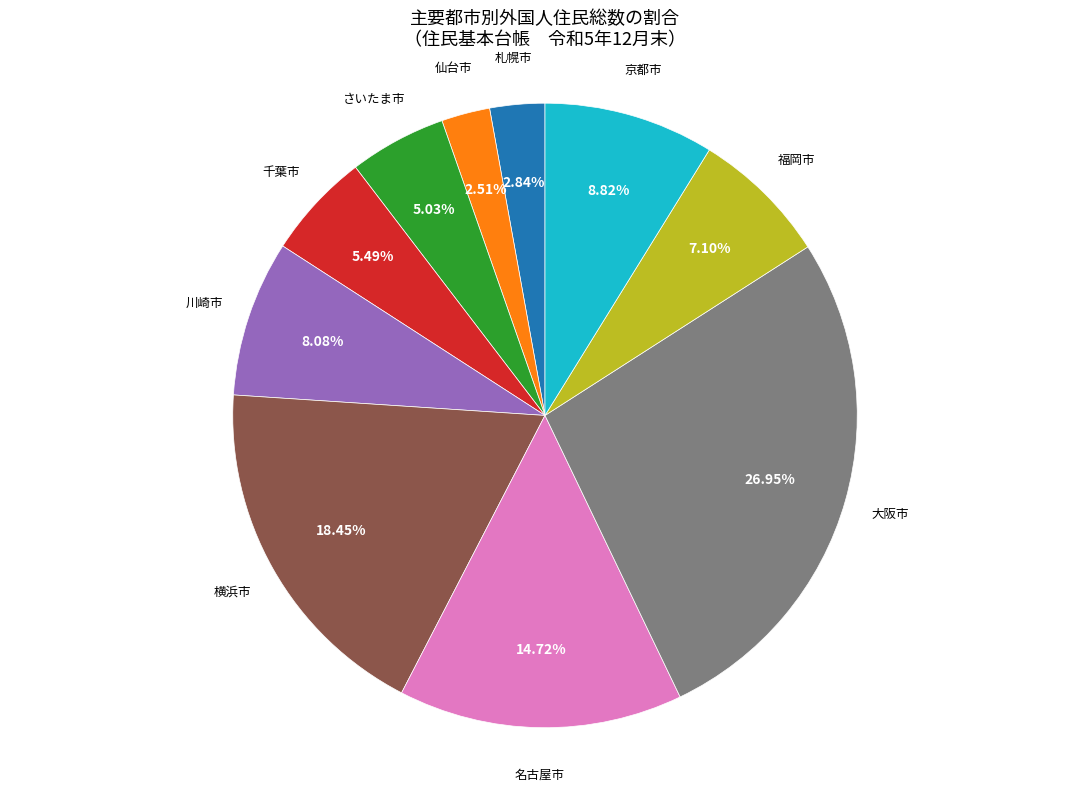

Which has a higher value, 大阪市 or 札幌市?

大阪市